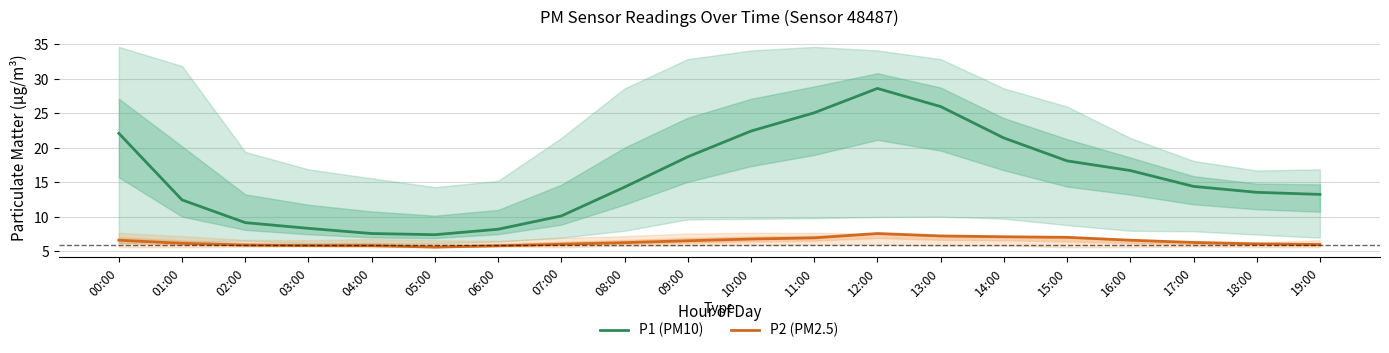

What is the sum of all P2 (PM2.5) values?

128.6